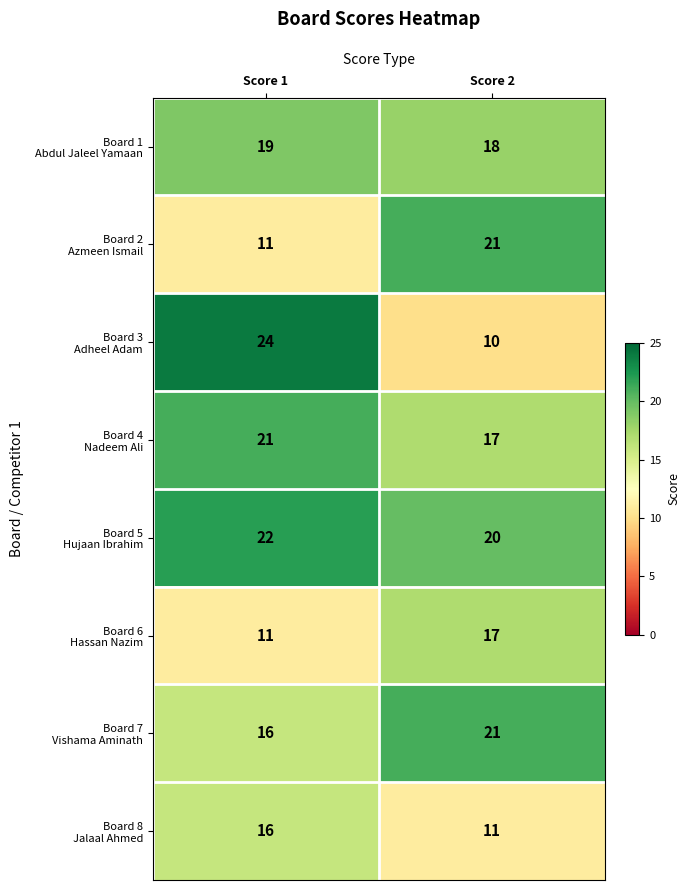

What is the smallest value displayed?

10